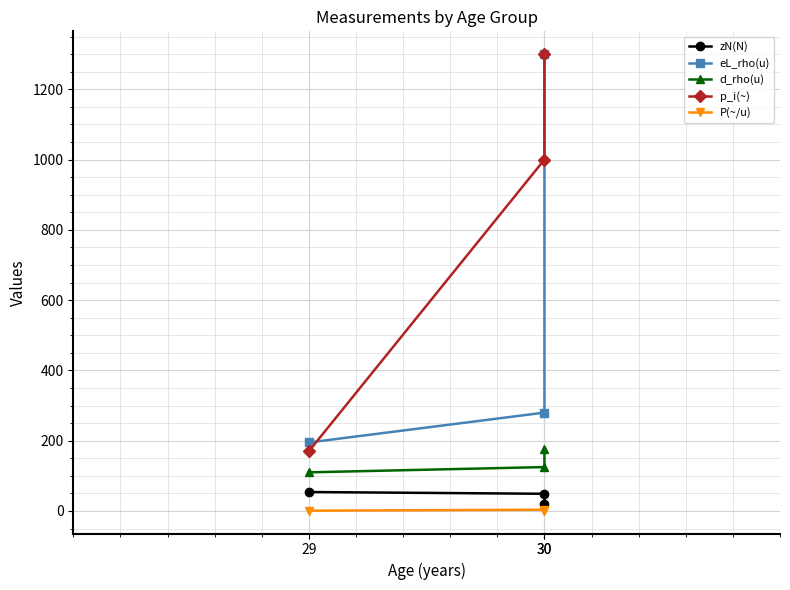

How many series are shown in this chart?

5